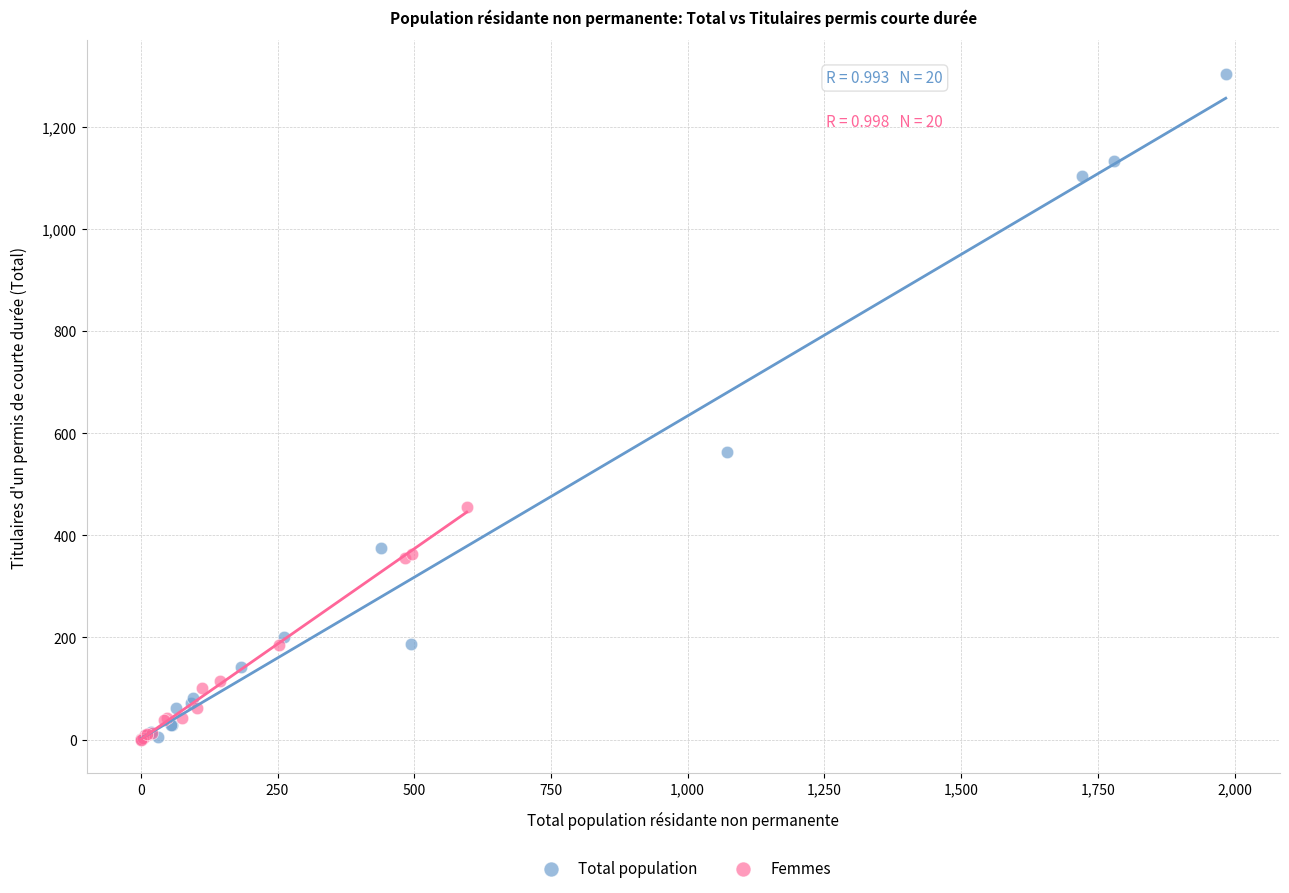

What are all the series names shown in the legend?

Total population, Femmes